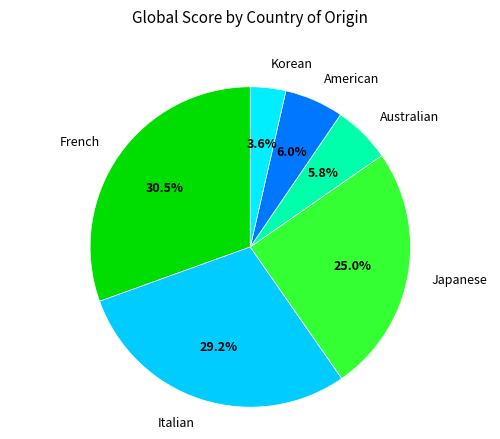

How many segments does this pie chart have?

6